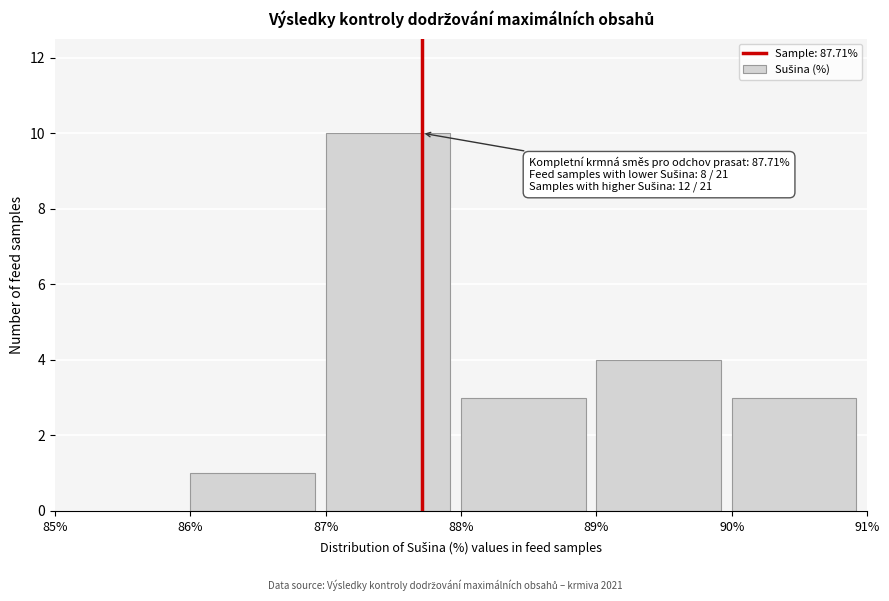

Over which range of the x-axis is the bar tallest?

87% to 88%